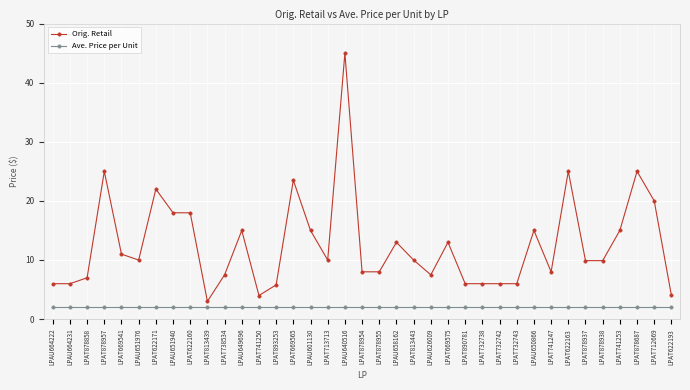

True or false: Orig. Retail has more than 2 points higher than both neighbors.

True